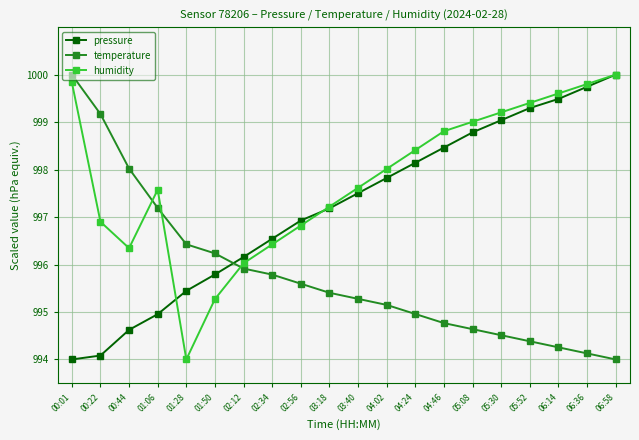

Rank the series at 03:40 from highest to lowest value.

humidity, pressure, temperature